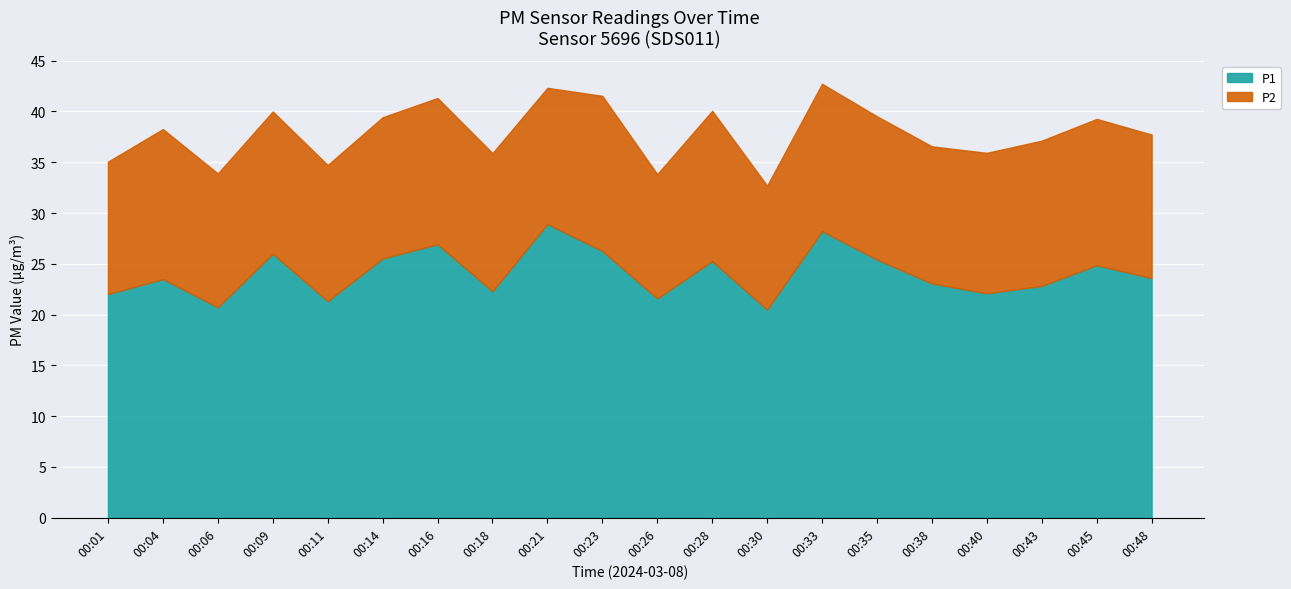

What is the average value of the P2 series?

13.8